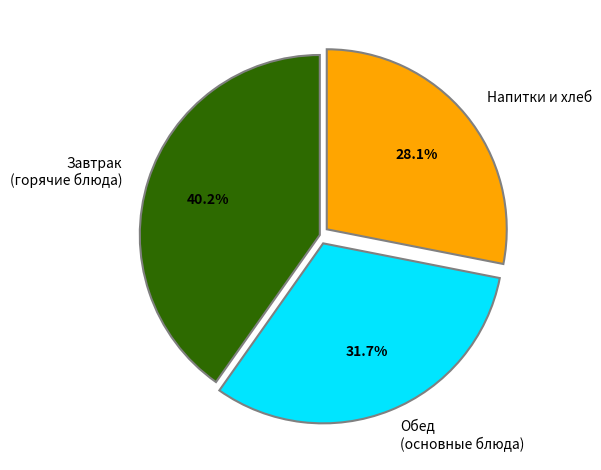

Which category has the biggest portion of the pie?

Завтрак (горячие блюда)